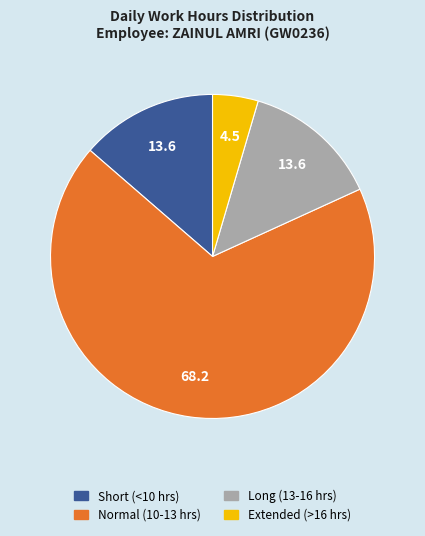

Is there any slice that represents more than half of the pie?

Yes